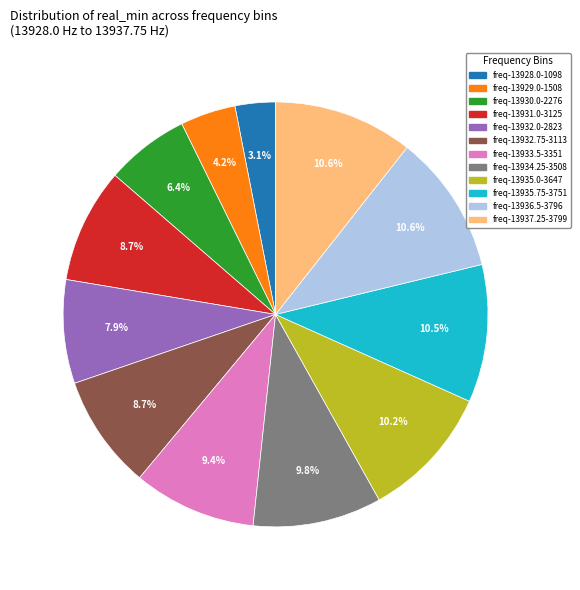

Is there any slice that represents more than half of the pie?

No